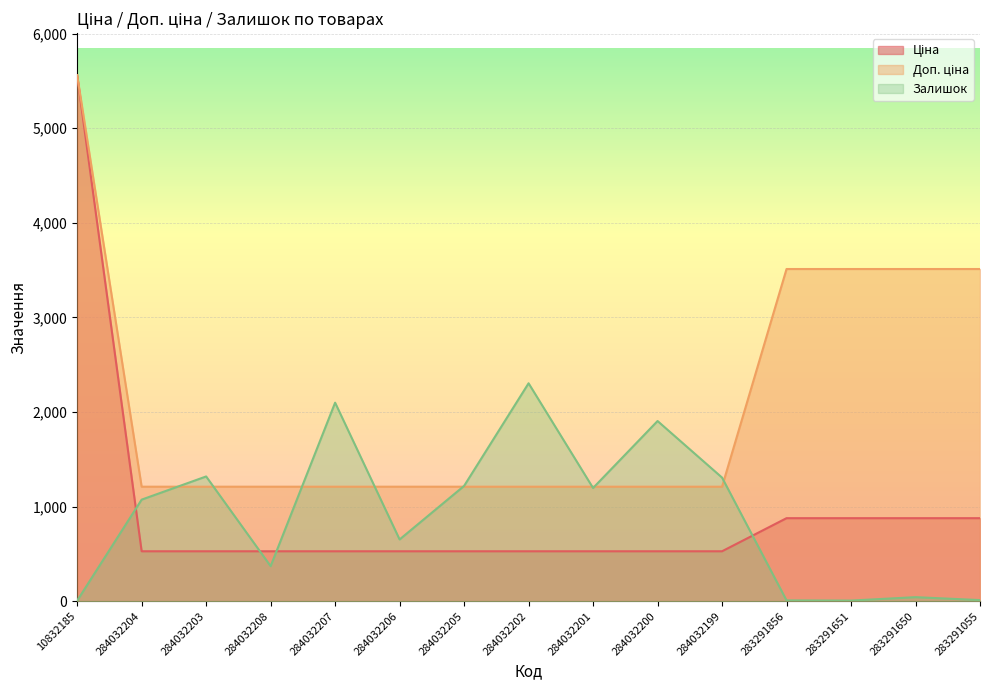

True or false: Ціна and Доп. ціна intersect in this chart.

False